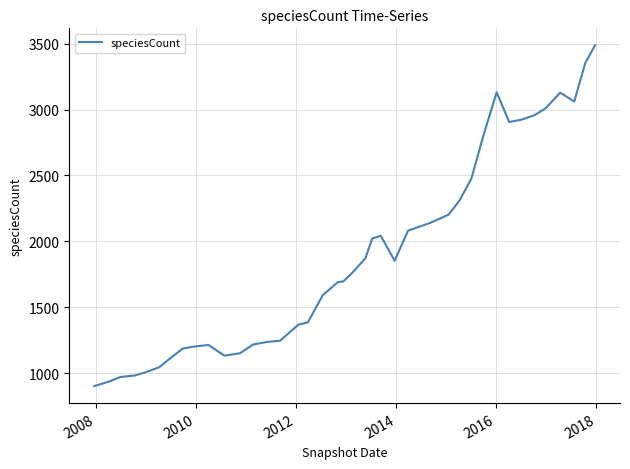

What is the smallest value displayed?

901